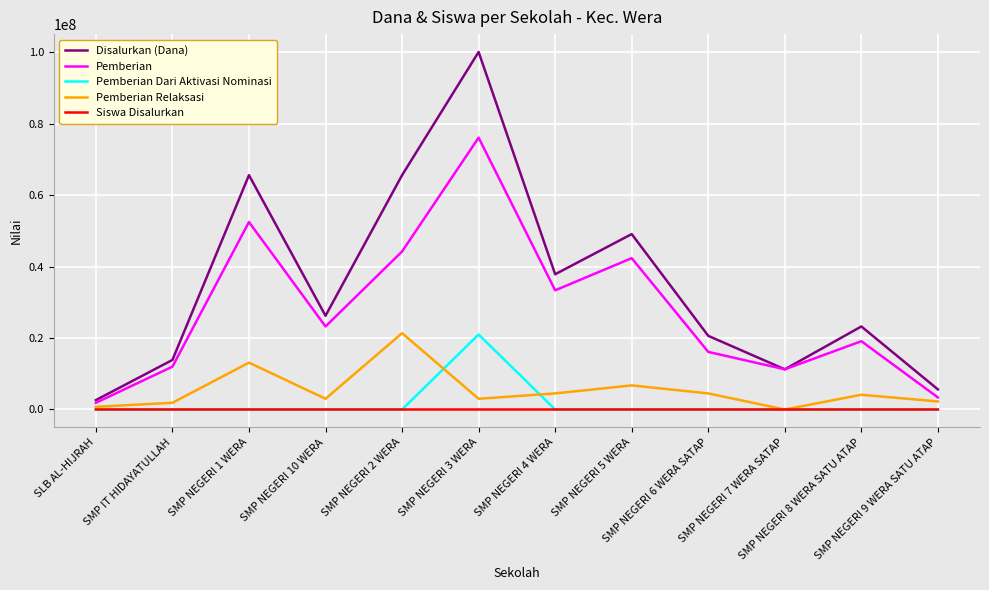

At which category does Pemberian reach its first local valley?

SMP NEGERI 10 WERA